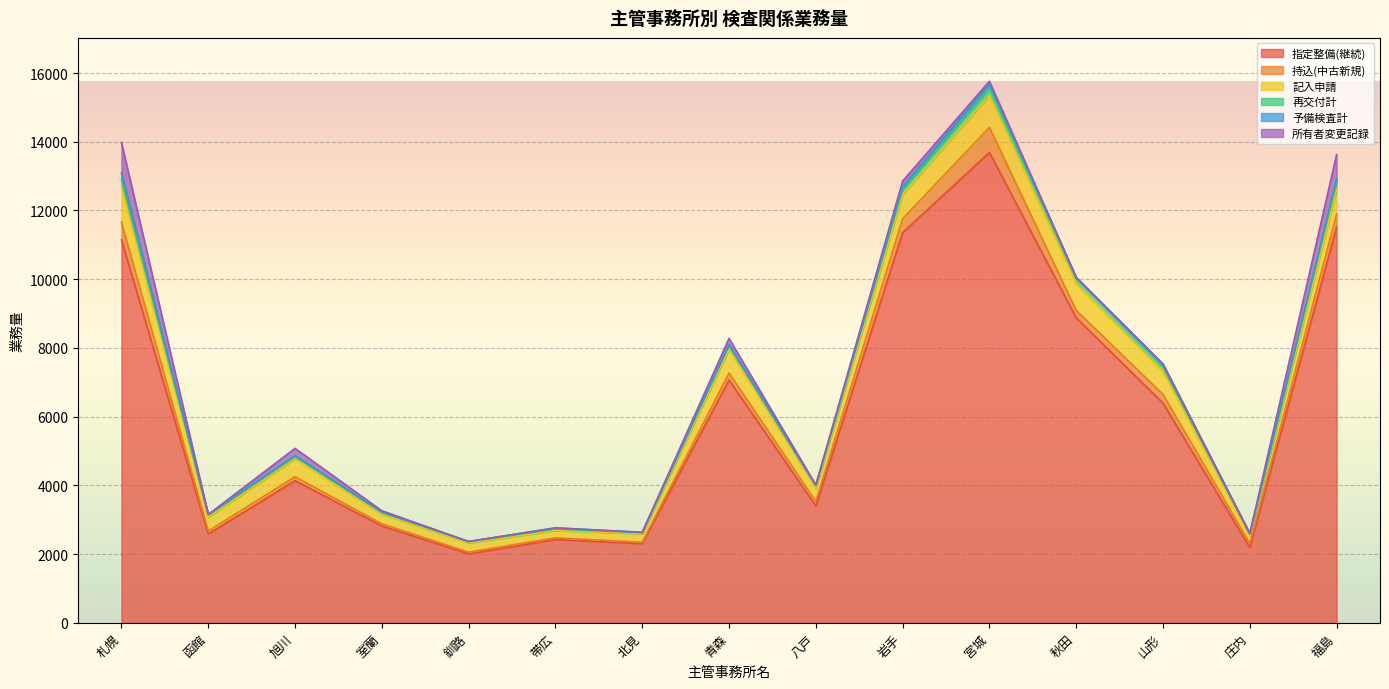

Which category has the highest value across all series?

宮城